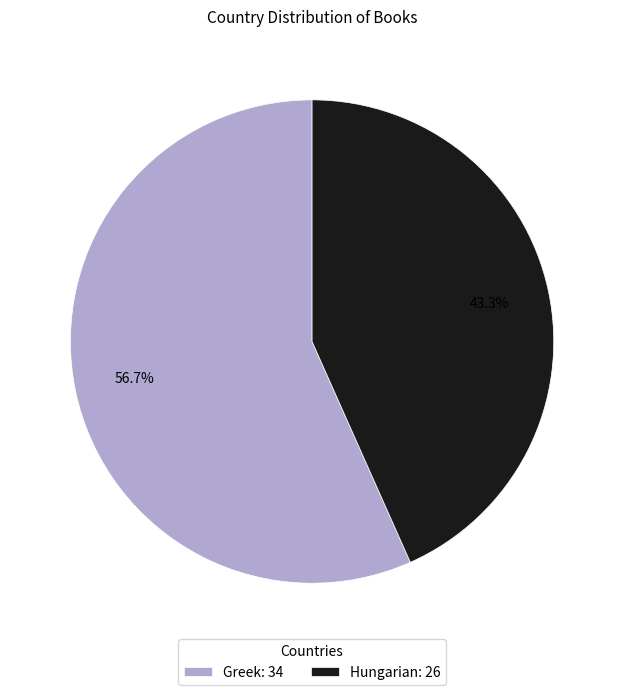

Rank the categories by value from lowest to highest.

Hungarian, Greek